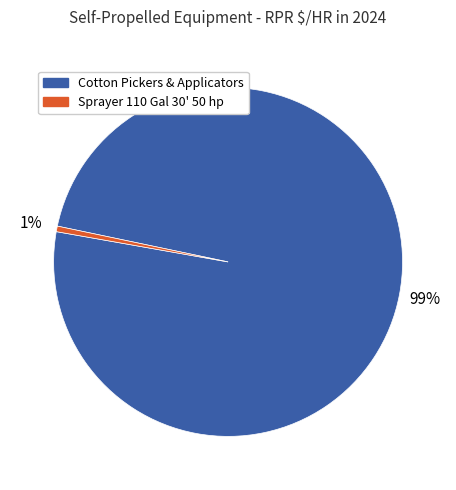

To the nearest percent, what is the average slice percentage?

50%